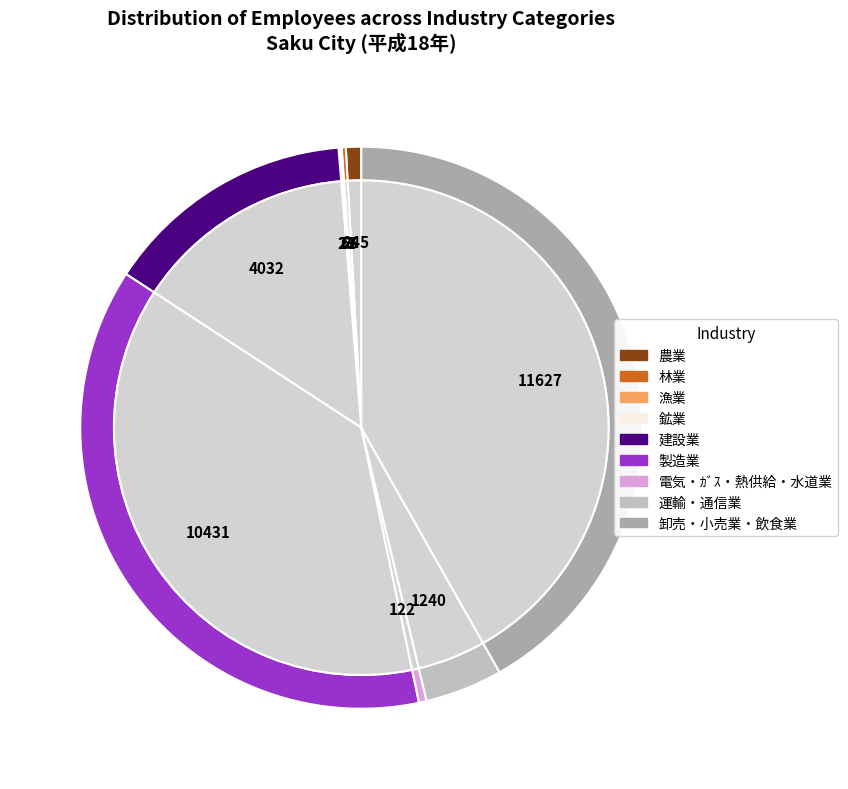

What is the smallest slice in the pie chart?

鉱業